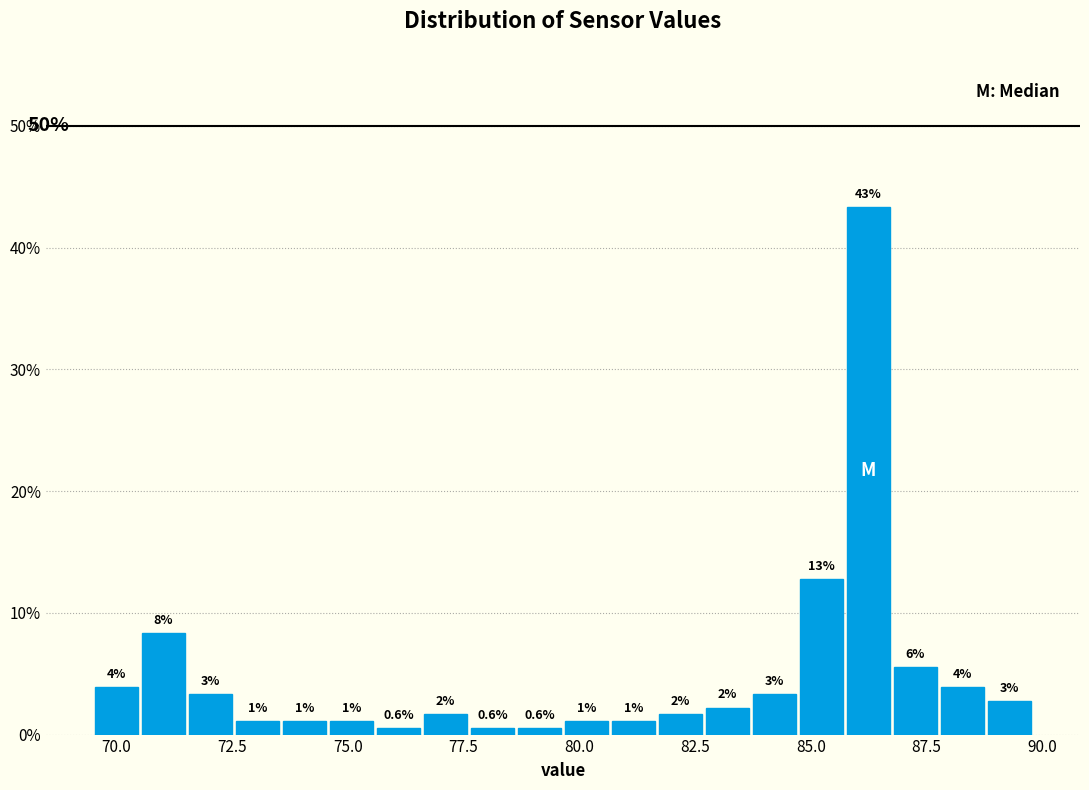

Around what value on the x-axis is the tallest bar? Give the approximate position of its centre, as read against the axis.

86.0